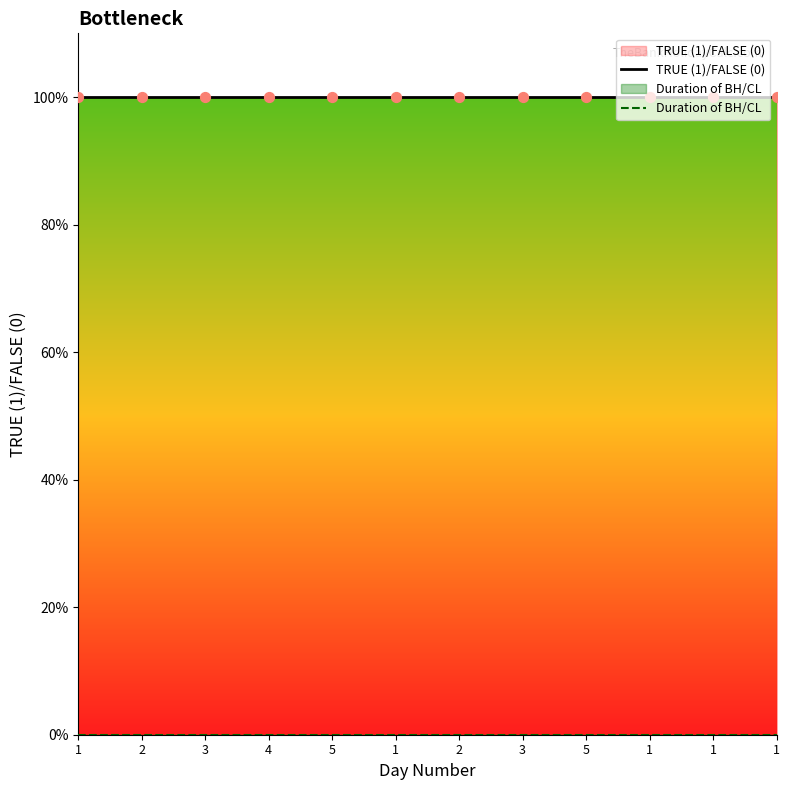

Which series has the largest total across all categories?

TRUE (1)/FALSE (0)